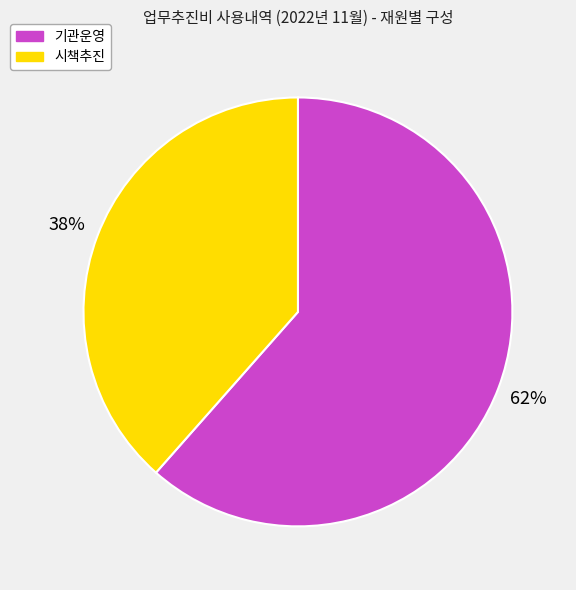

Is the sum of 시책추진 and 기관운영 greater than half?

Yes